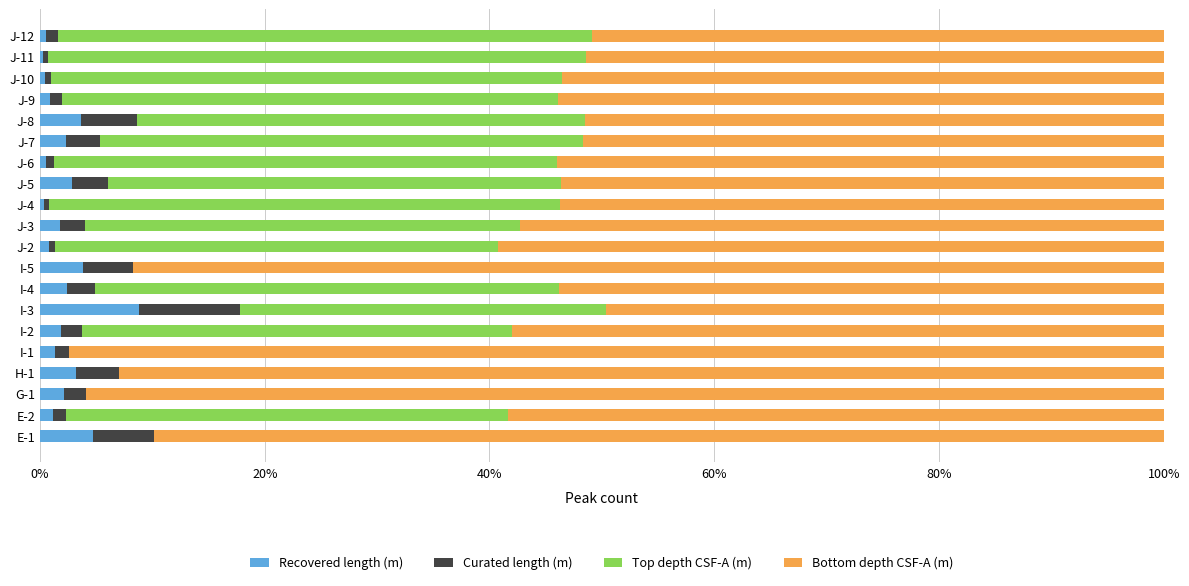

What is the highest value of the Recovered length (m) series?

8.8